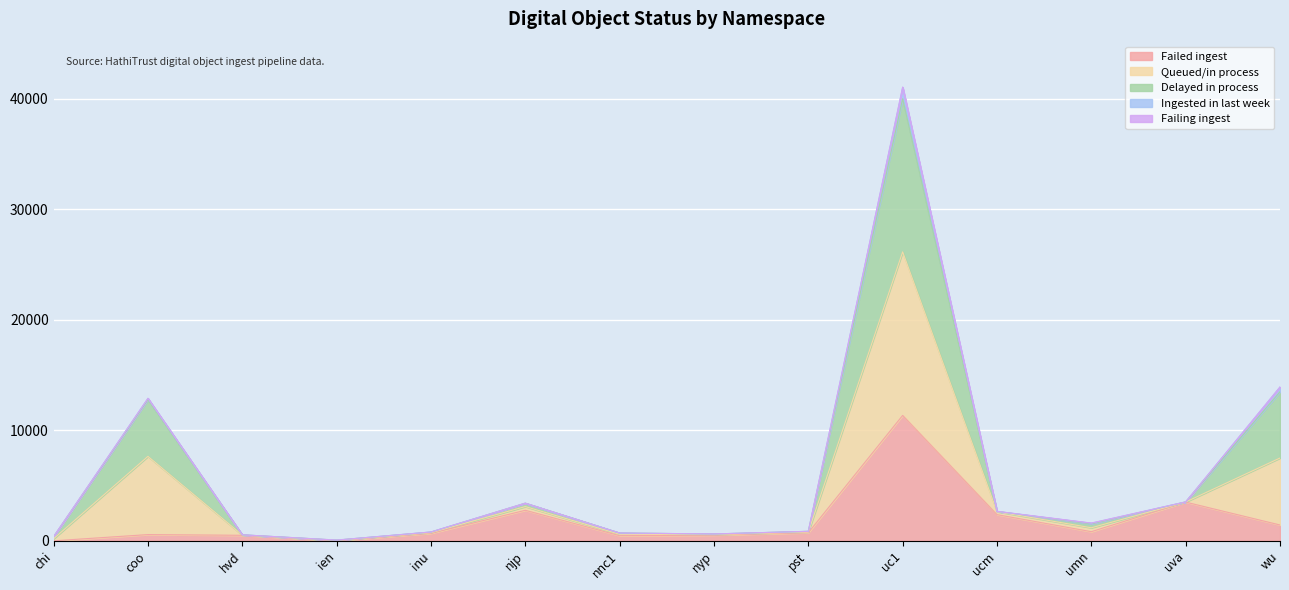

At which category is the sum across all series the highest?

uc1